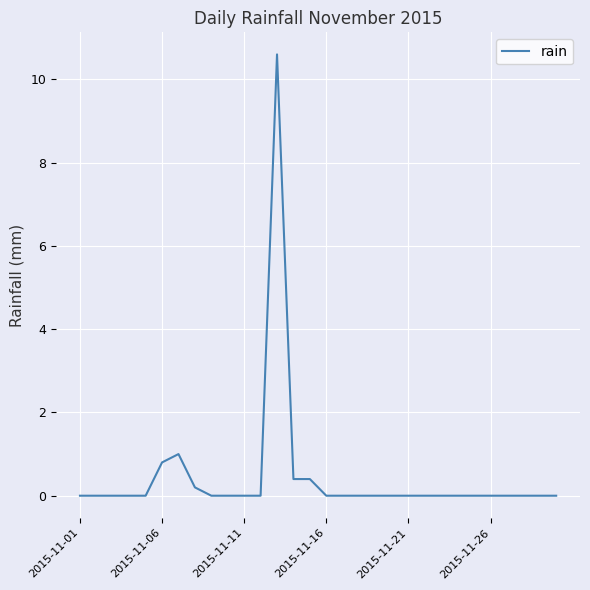

Does the chart have visible grid lines?

Yes